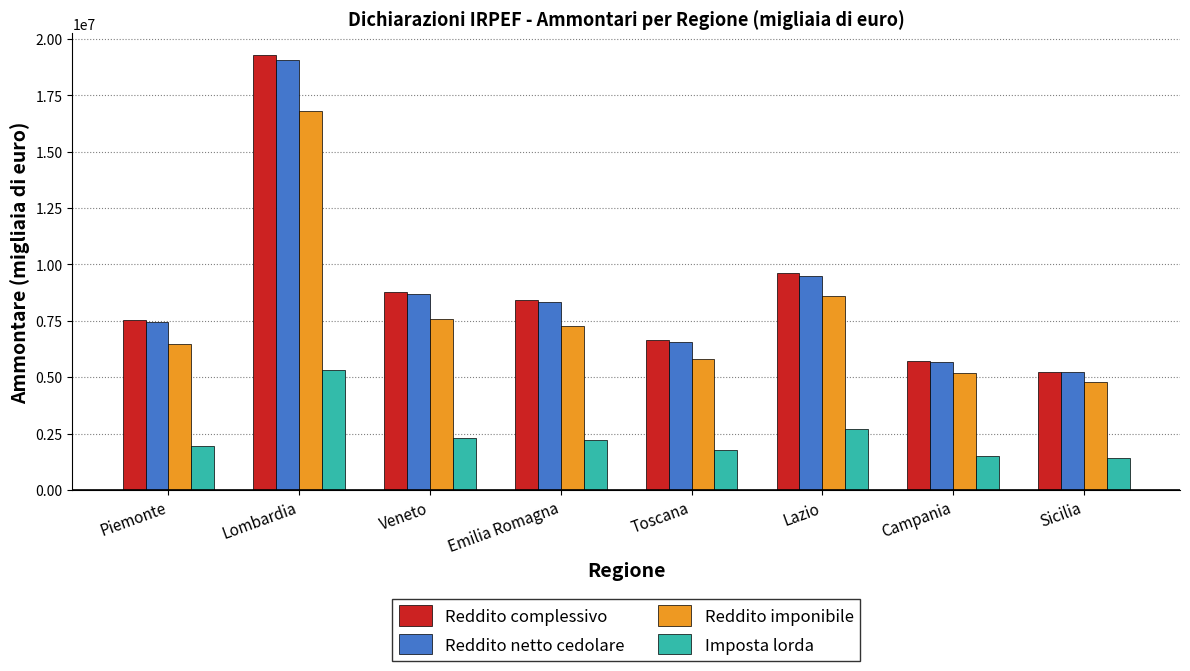

How many values in the Reddito imponibile series are below 7282441?

4